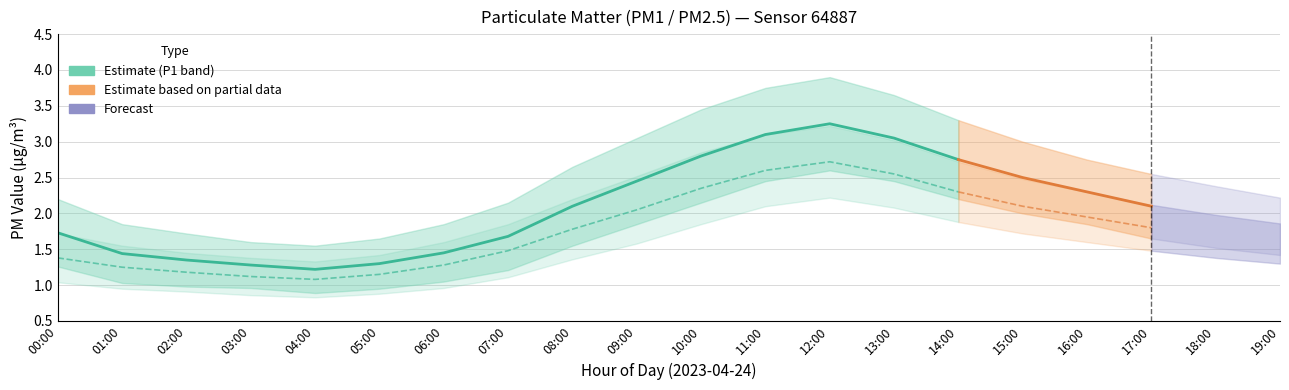

True or false: P2_lower has more than 0 points higher than both neighbors.

True